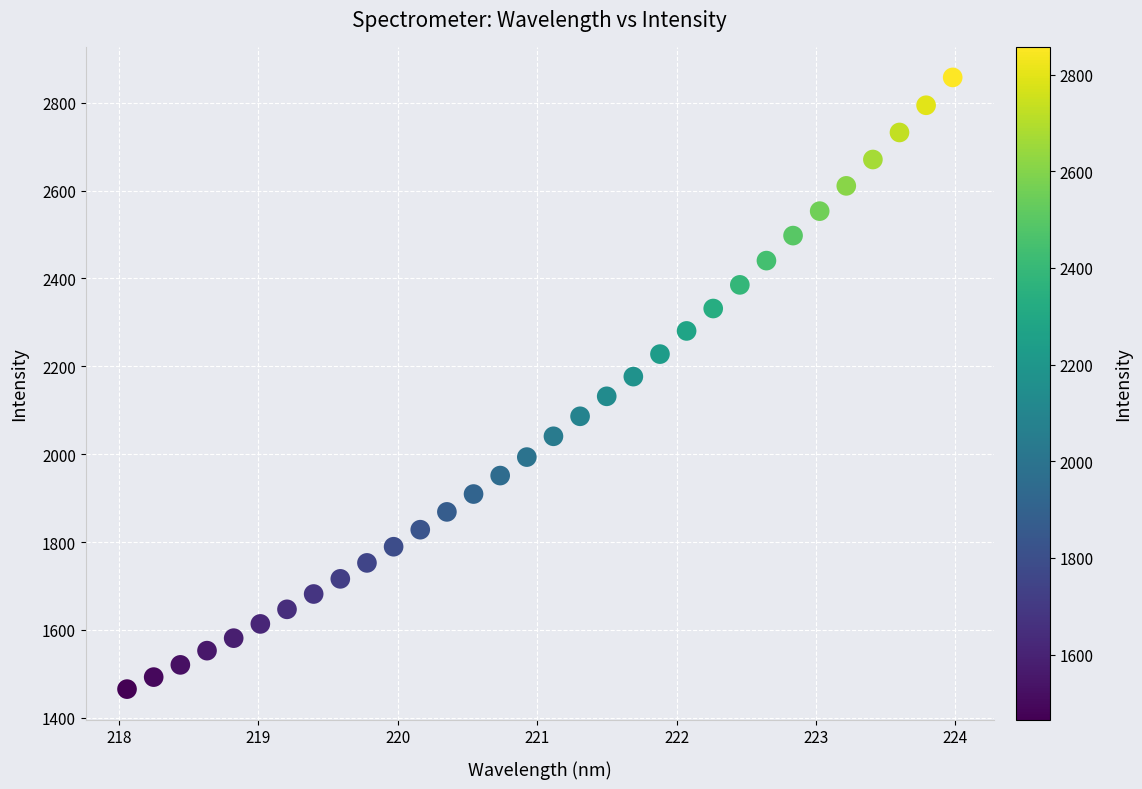

What is the range of X values (max minus min)?

5.9